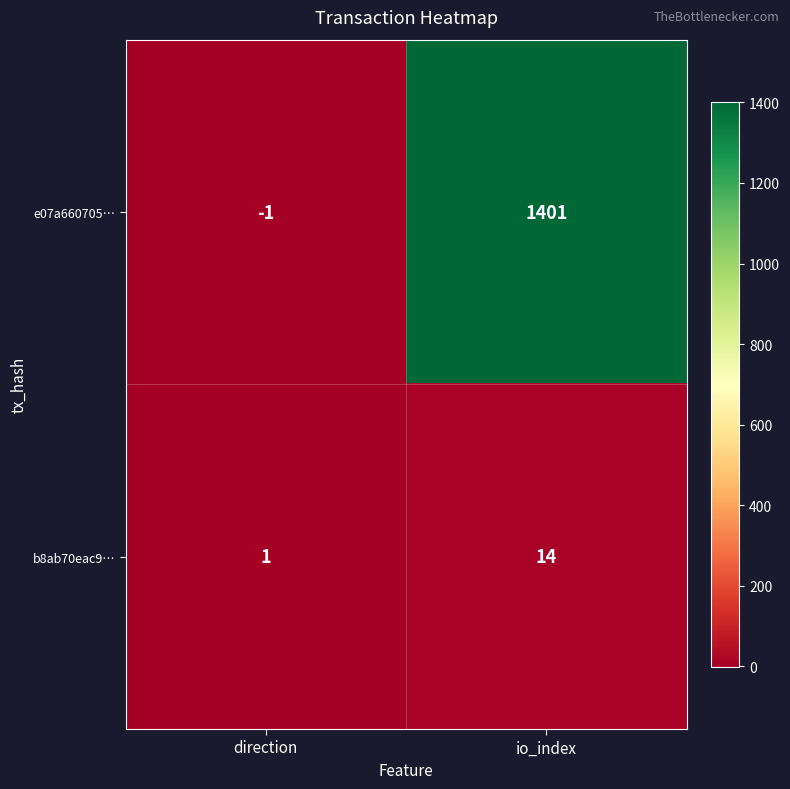

The e07a660705… series shows 1401 at io_index. True or false?

True